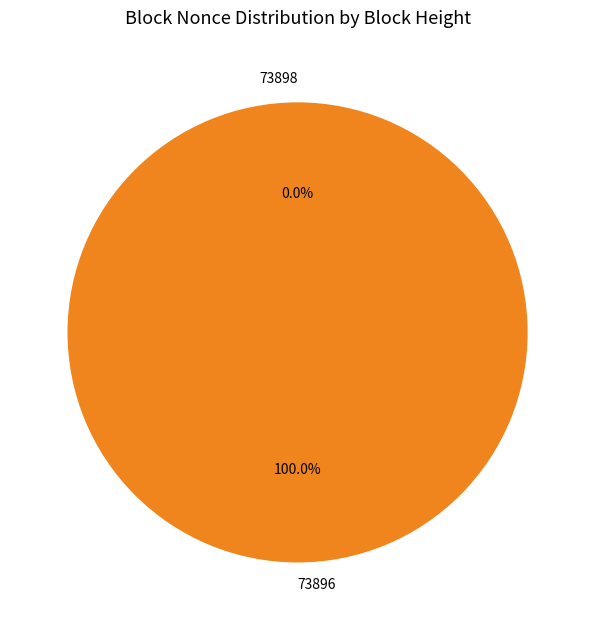

What is the smallest slice in the pie chart?

73898